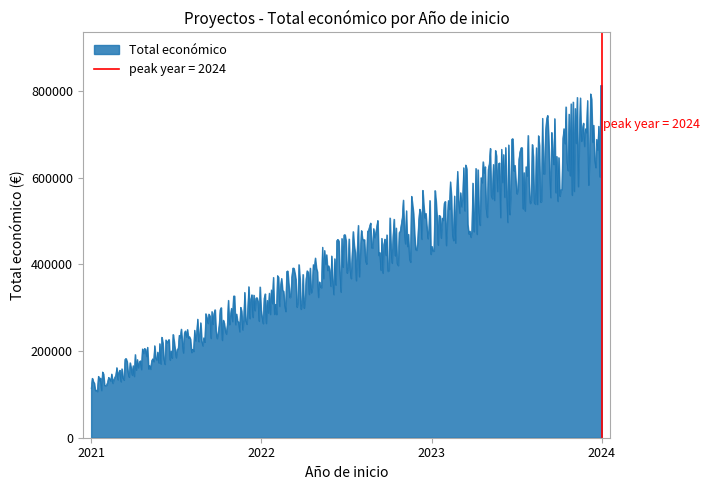

What is the highest value of the Total económico series?

813295.3